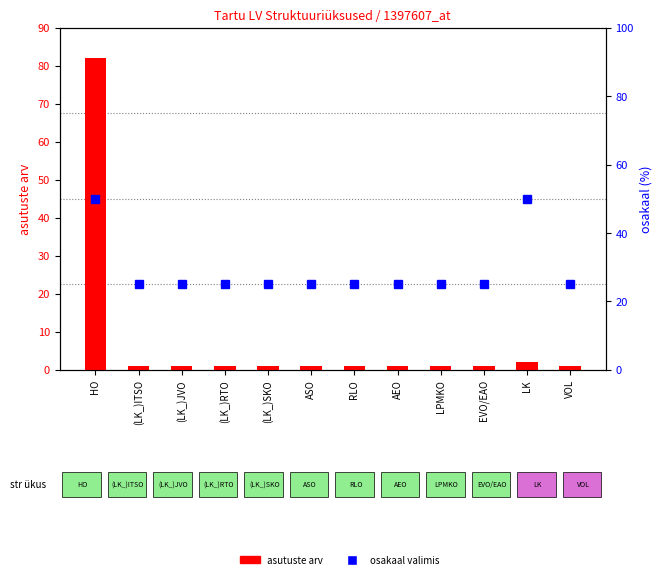

What is the maximum value shown in the chart?

82